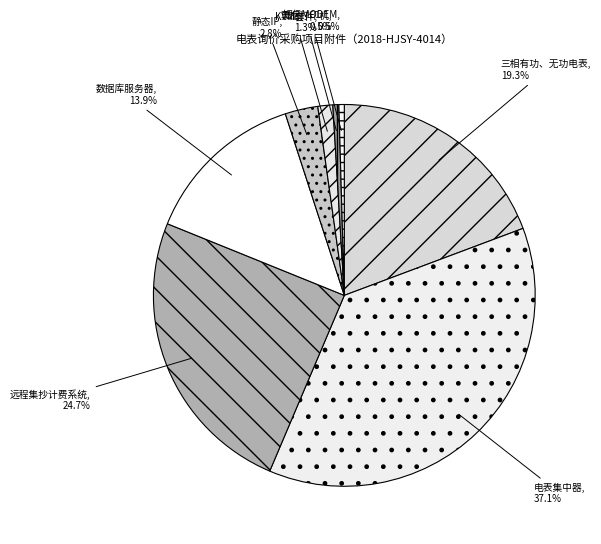

Combined, do 短信MODEM and 电表集中器 account for over 50%?

No